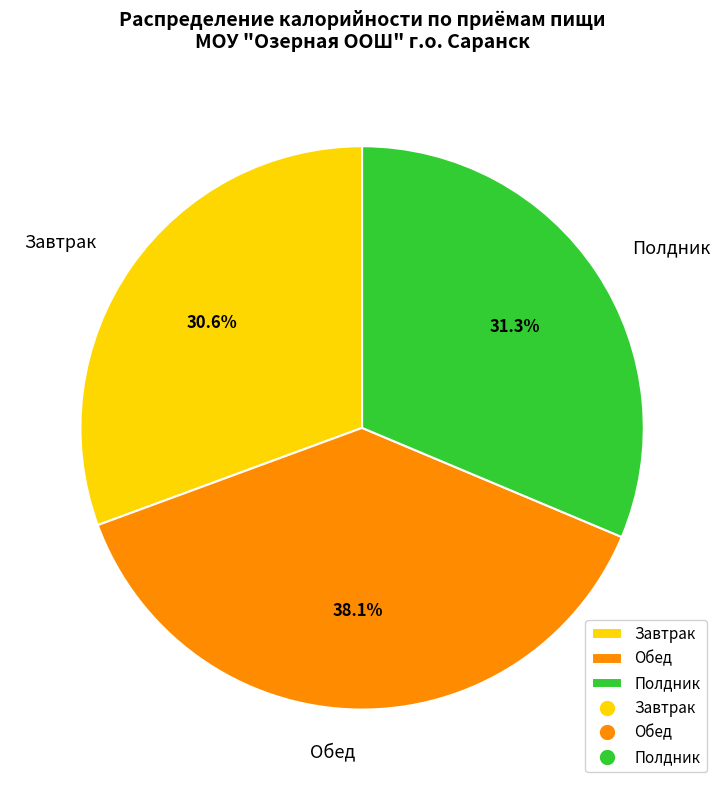

Count the number of slices in the pie.

3